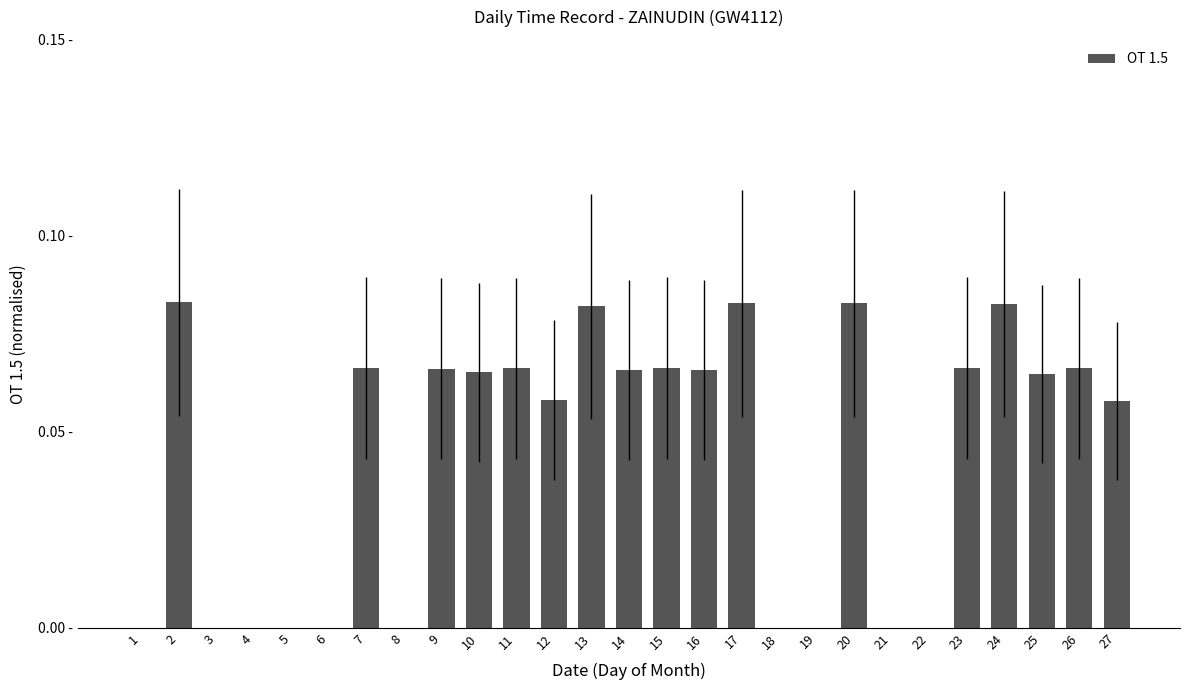

Reading right to left, transcribe all the data shown in this chart.

27=0.1	26=0.1	25=0.1	24=0.1	23=0.1	22=0.0	21=0.0	20=0.1	19=0.0	18=0.0	17=0.1	16=0.1	15=0.1	14=0.1	13=0.1	12=0.1	11=0.1	10=0.1	9=0.1	8=0.0	7=0.1	6=0.0	5=0.0	4=0.0	3=0.0	2=0.1	1=0.0